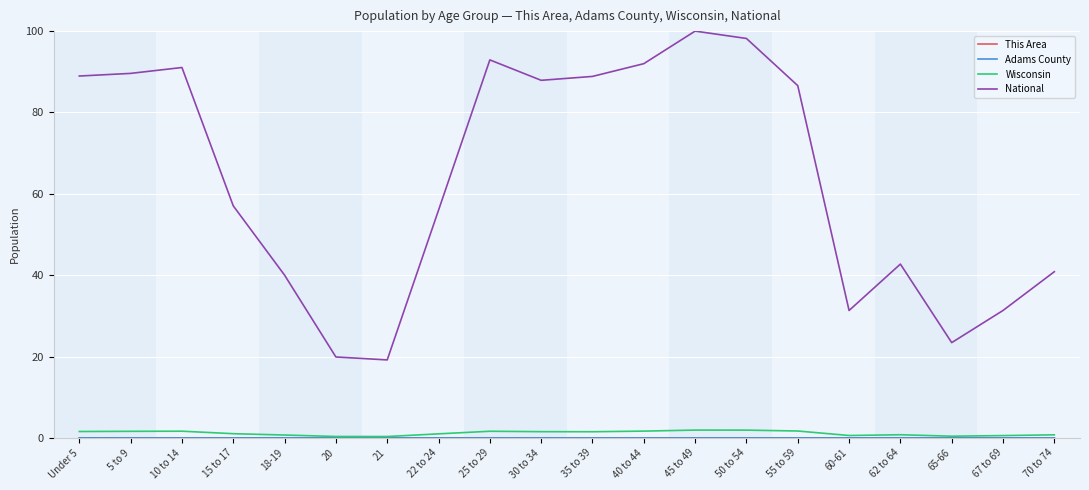

Which series has the largest total across all categories?

National